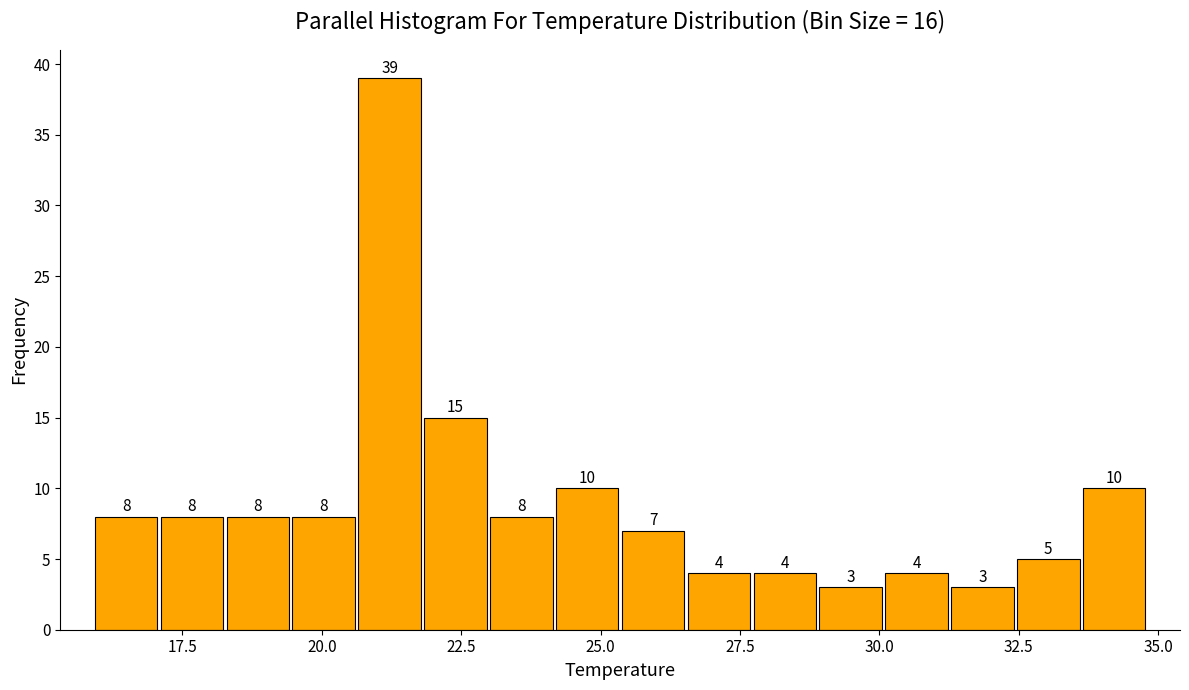

Around what value on the x-axis is the tallest bar? Give the approximate position of its centre, as read against the axis.

21.0